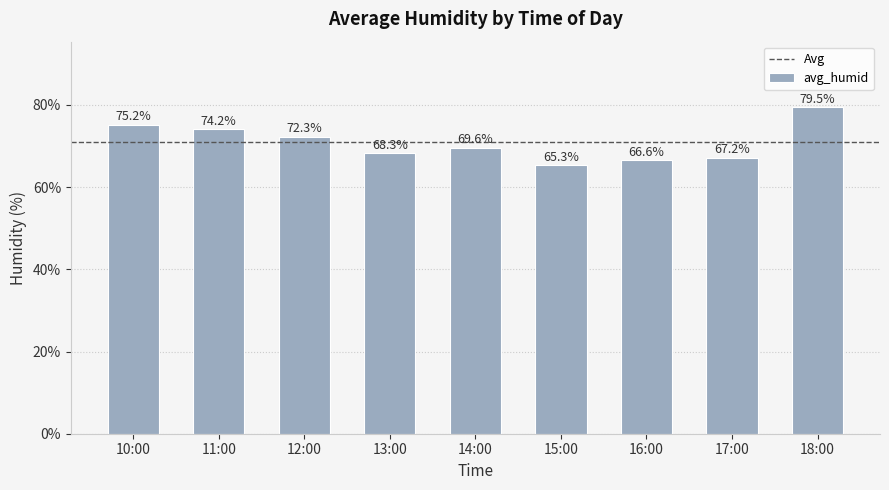

Approximately how many times larger is the value at 17:00 compared to 16:00?

1.0